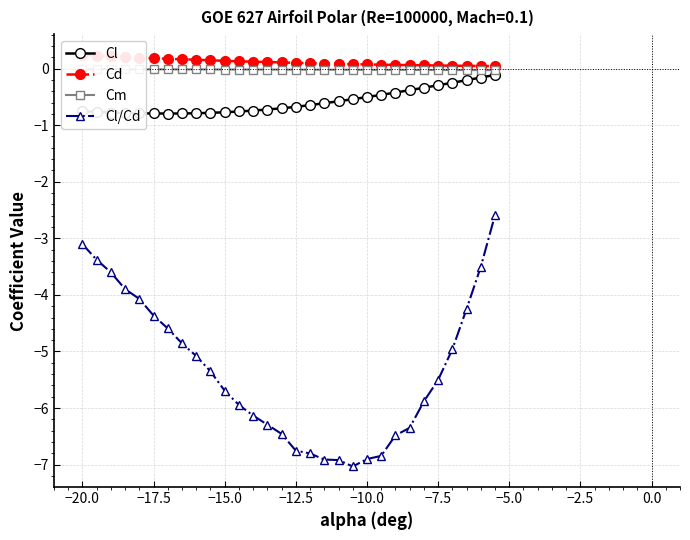

True or false: Cd and Cm intersect in this chart.

False